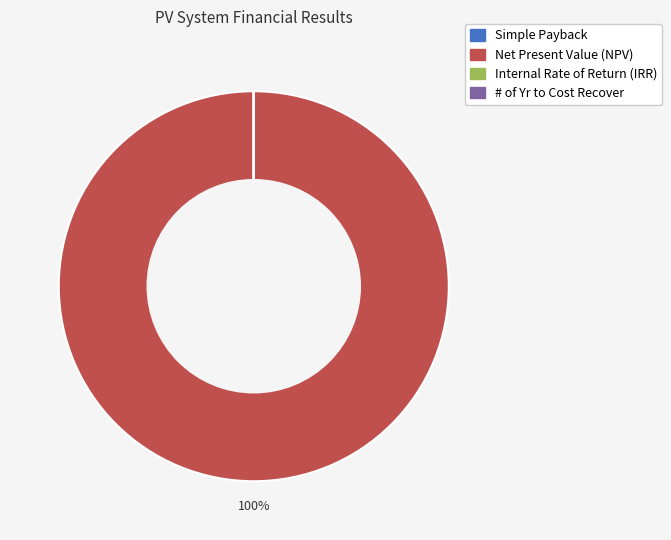

Which slice is the largest?

Net Present Value (NPV)